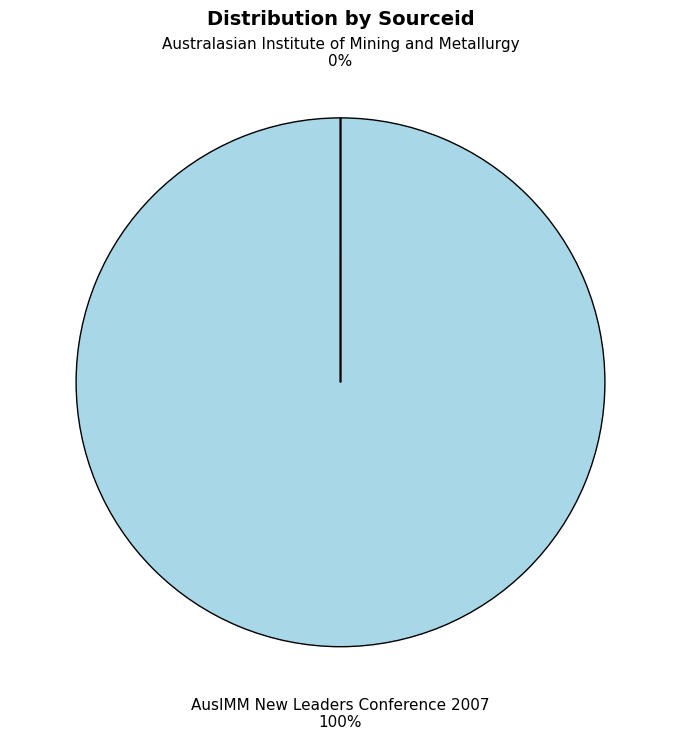

The AusIMM New Leaders Conference 2007 slice represents 100% of the pie. True or false?

True